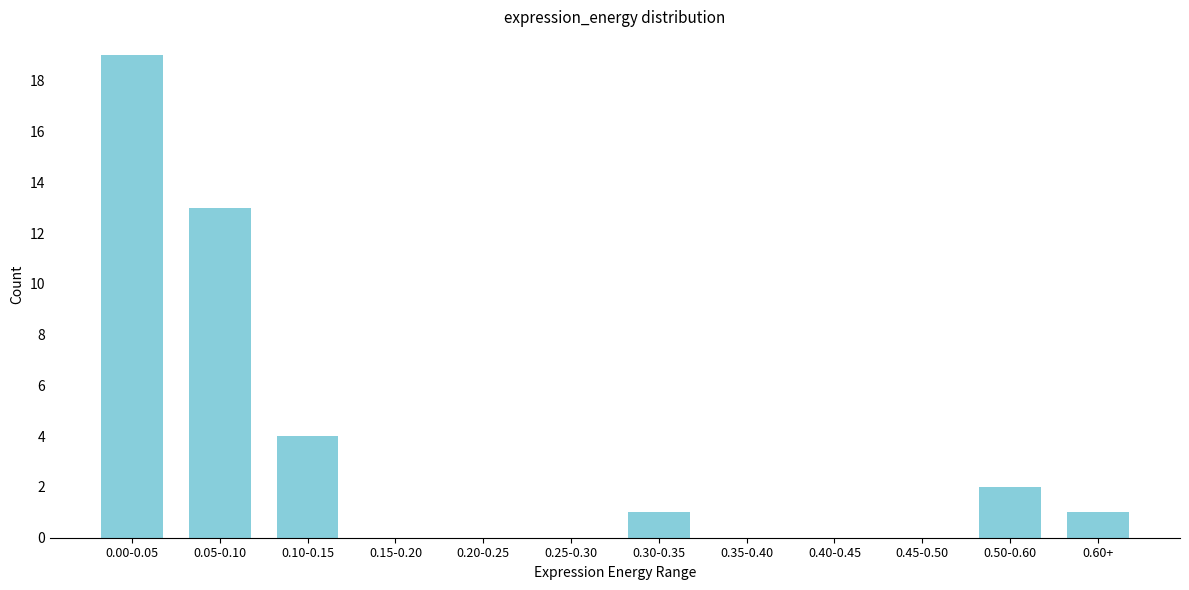

Reading right to left, list all the values displayed in this chart.

0.60+=1	0.50-0.60=2	0.45-0.50=0	0.40-0.45=0	0.35-0.40=0	0.30-0.35=1	0.25-0.30=0	0.20-0.25=0	0.15-0.20=0	0.10-0.15=4	0.05-0.10=13	0.00-0.05=19